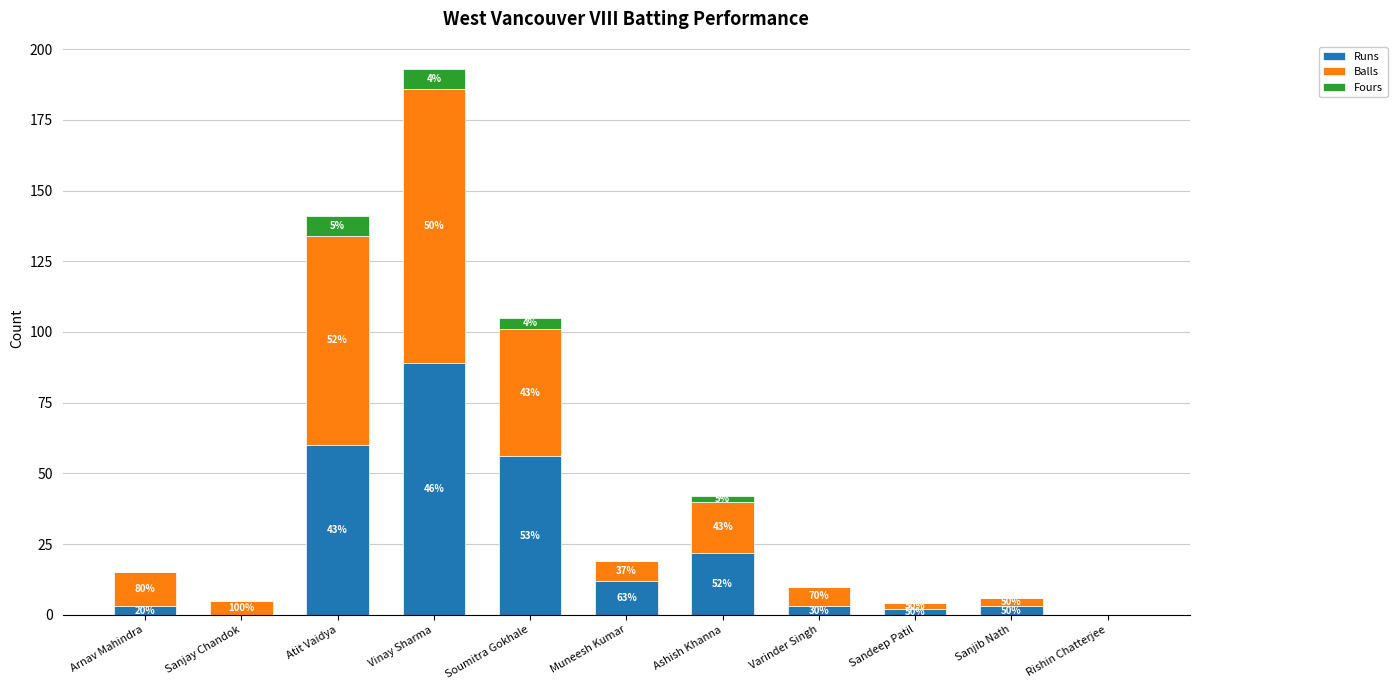

Does the chart contain stacked bars?

Yes